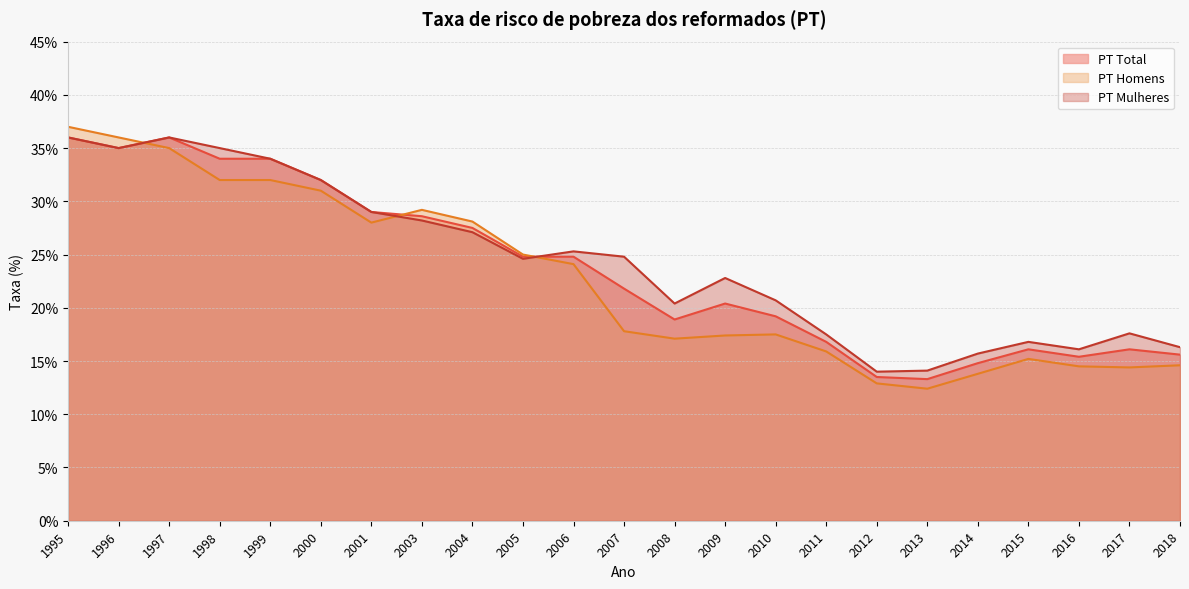

Between 2004 and 1997, which series saw the biggest shift?

PT Mulheres